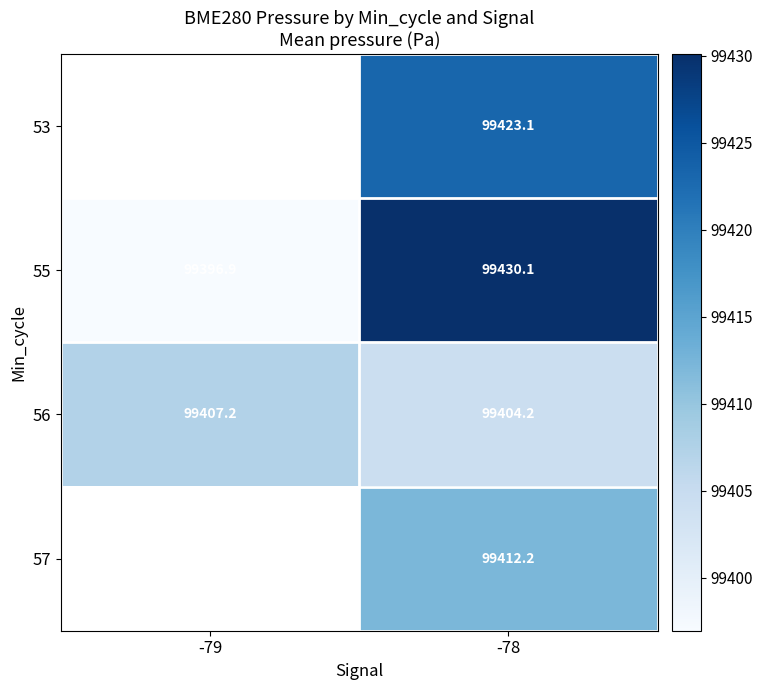

Is the value of 55 at -79 greater than the value of 57 at -78?

No